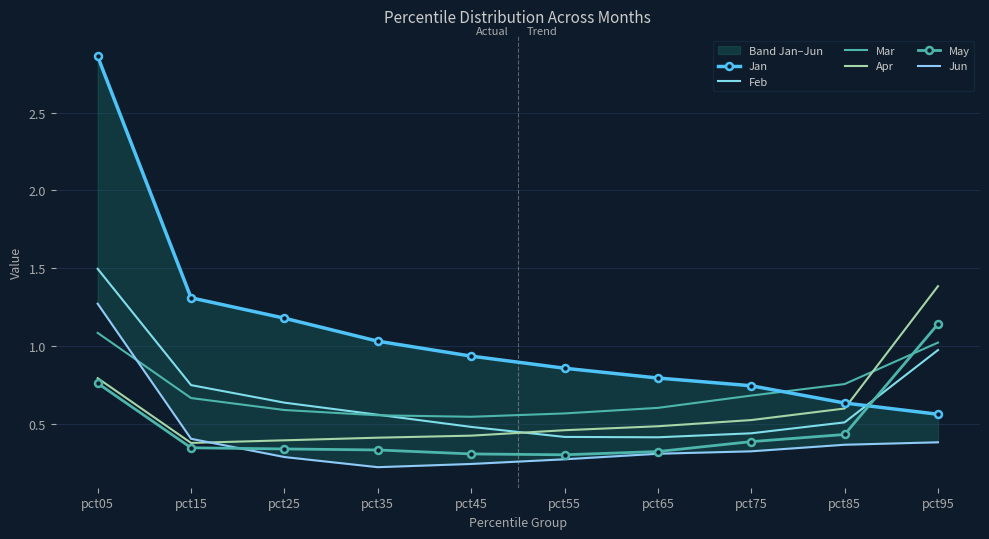

At which category does the chart reach its minimum across all series?

pct35